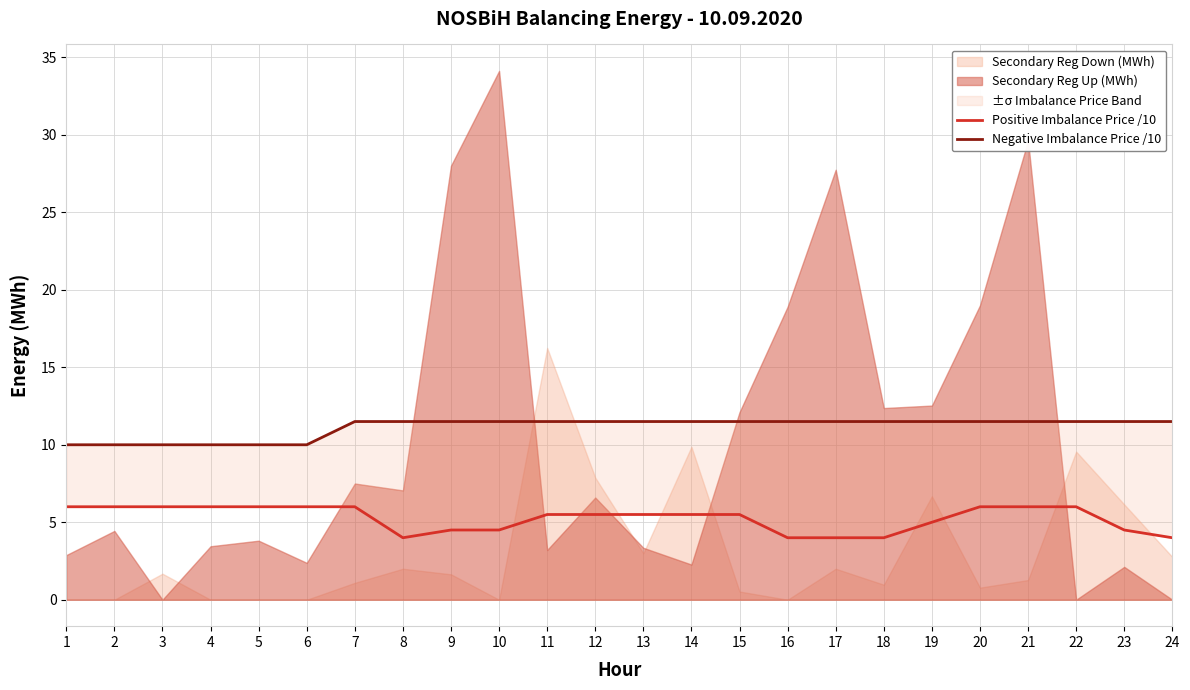

Rank the categories by Positive Imbalance Price /10 value from lowest to highest.

8, 16, 17, 18, 24, 9, 10, 23, 19, 11, 12, 13, 14, 15, 1, 2, 3, 4, 5, 6, 7, 20, 21, 22